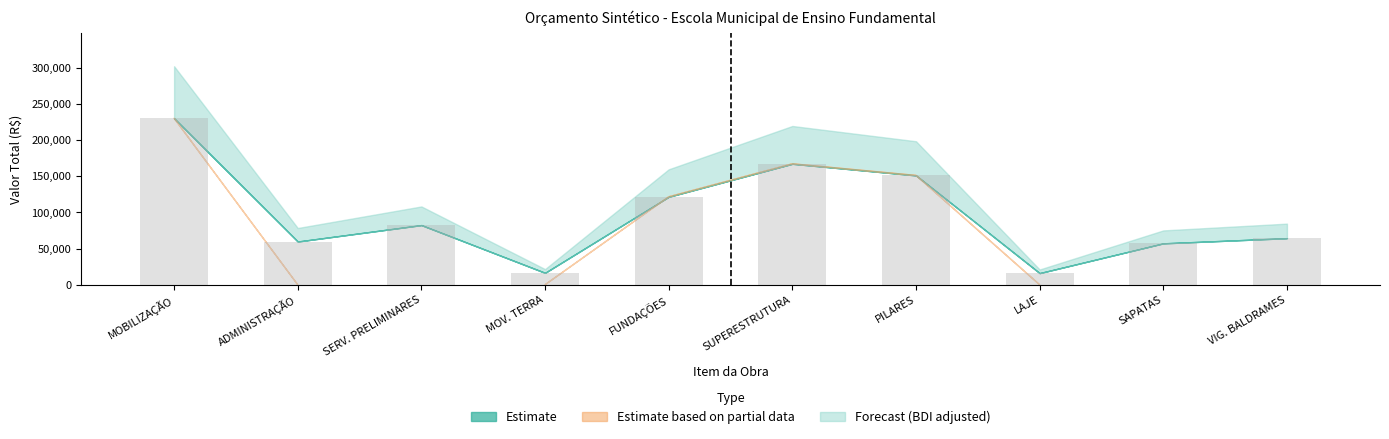

At which label is the value closest to 123099?

FUNDAÇÕES